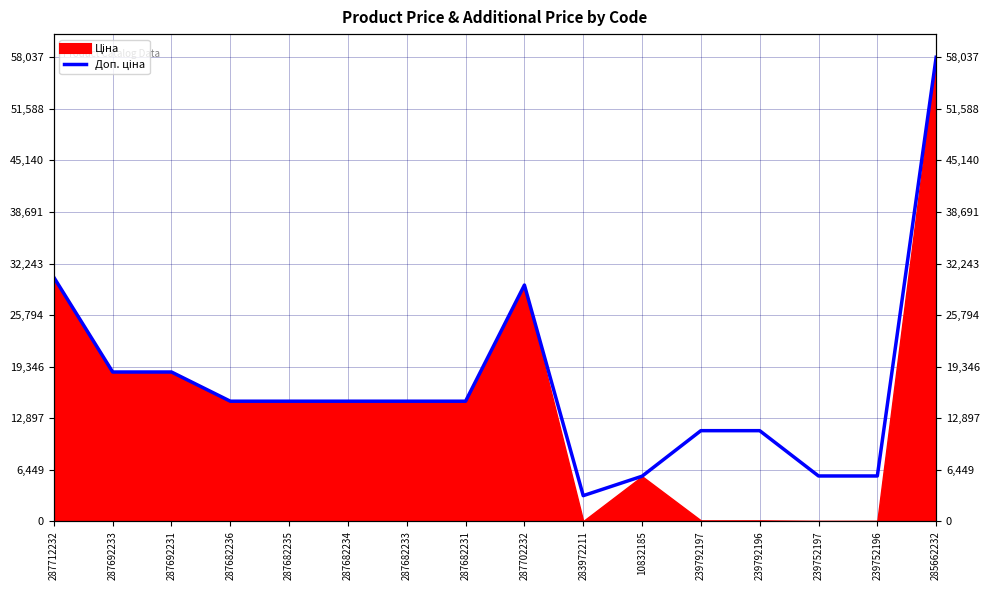

Is it true that the value at 239792196 is 19039.4?

False